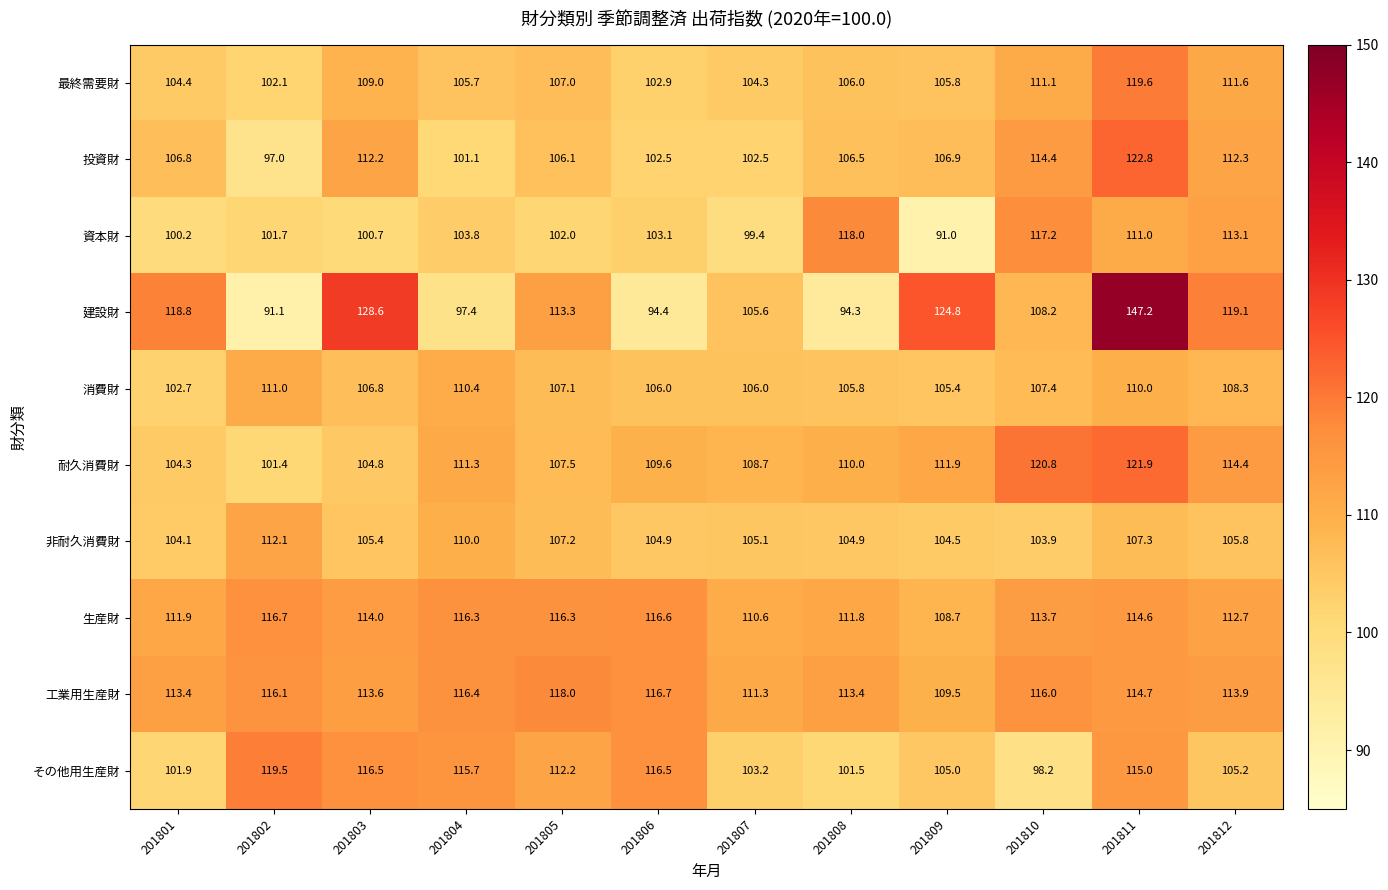

Which category has the highest value in the 投資財 series?

201811